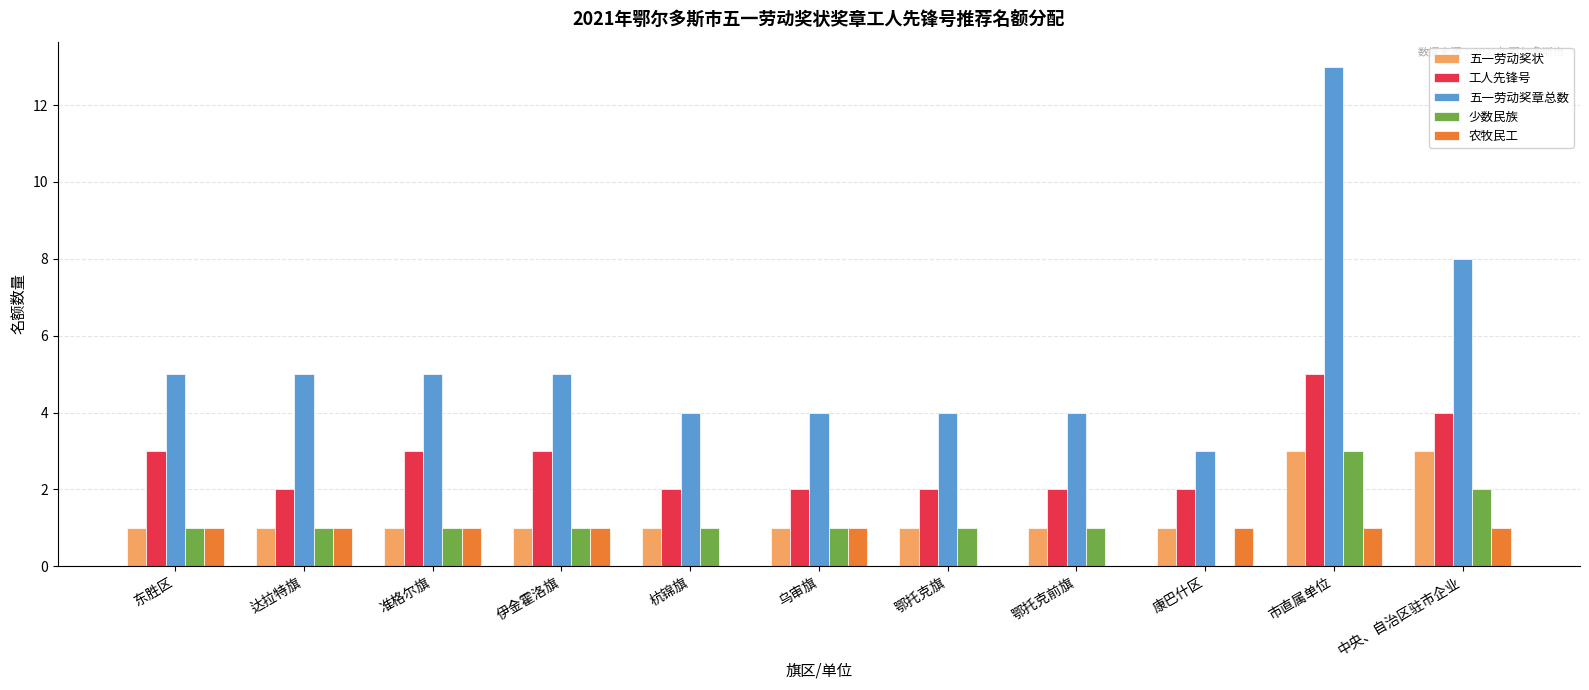

Reading left to right, transcribe all the data shown in this chart.

五一劳动奖状: 1	1	1	1	1	1	1	1	1	3	3
工人先锋号: 3	2	3	3	2	2	2	2	2	5	4
五一劳动奖章总数: 5	5	5	5	4	4	4	4	3	13	8
少数民族: 1	1	1	1	1	1	1	1	0	3	2
农牧民工: 1	1	1	1	0	1	0	0	1	1	1